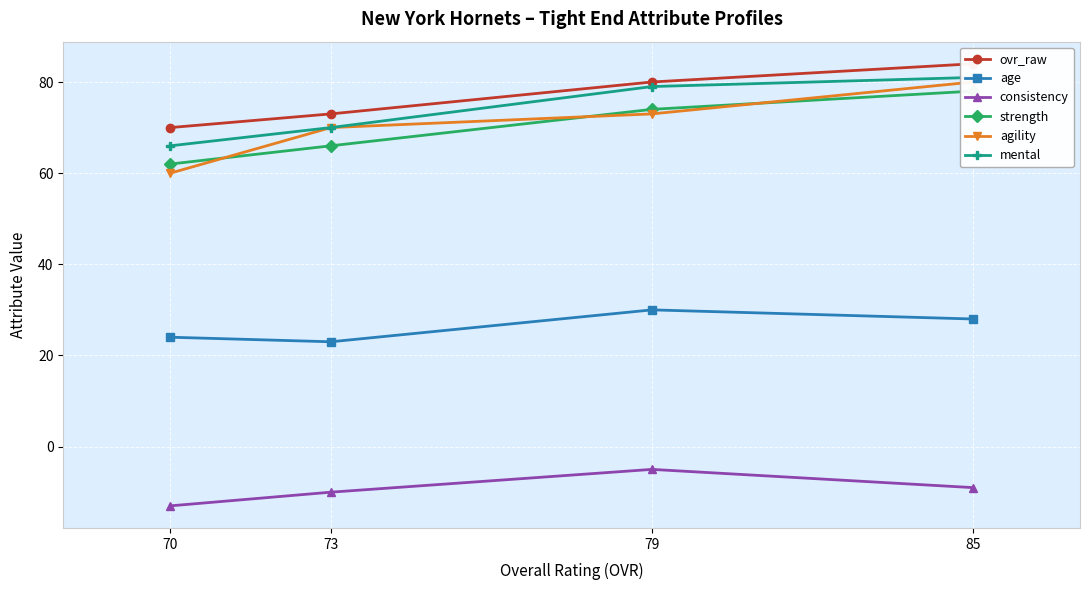

Where does the strength series first go above 74?

85